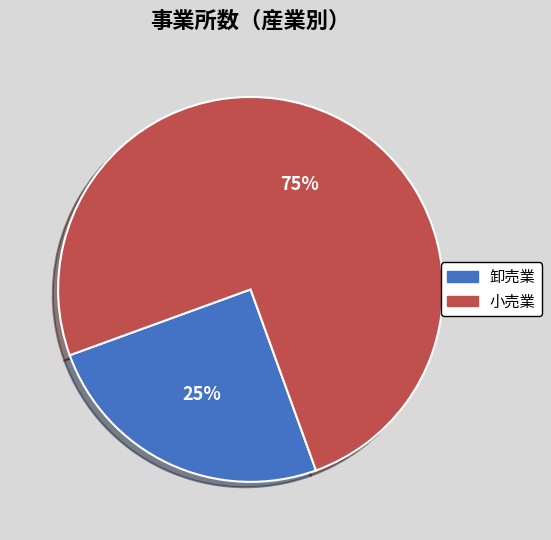

How many slices are in this pie chart?

2